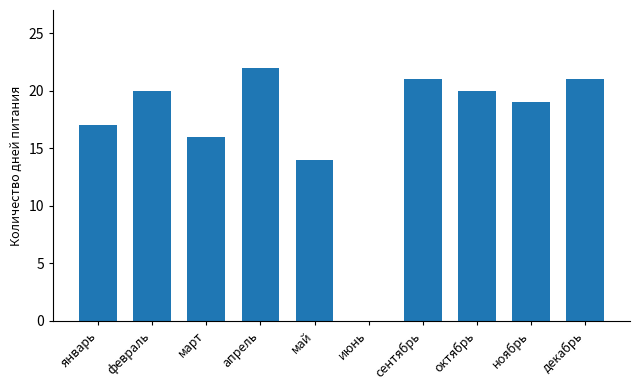

The chart shows a value of 20 at февраль. True or false?

True